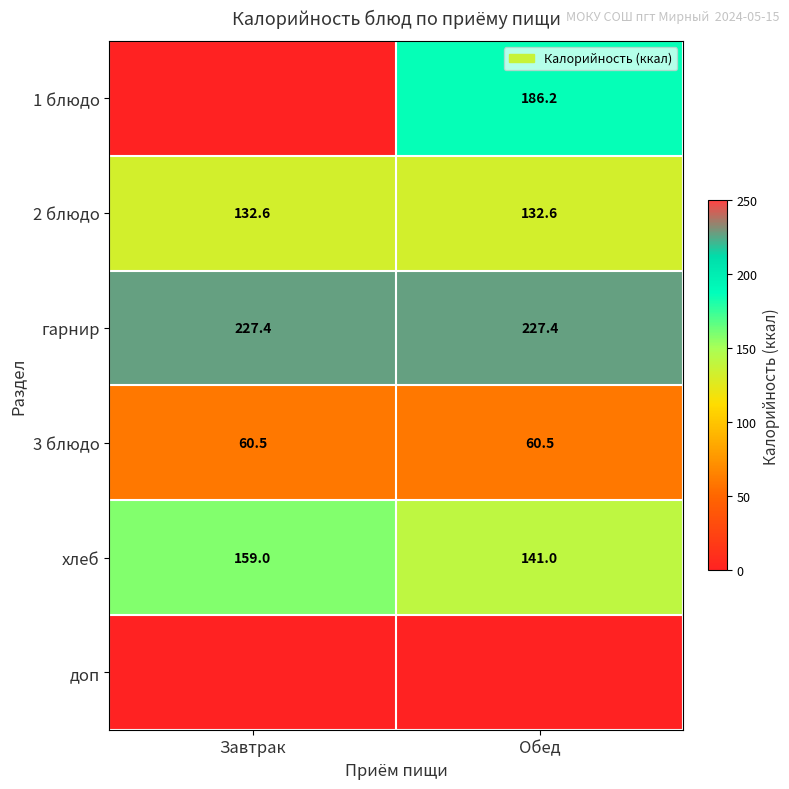

What is the difference between the maximum and minimum values in the хлеб series?

18.0